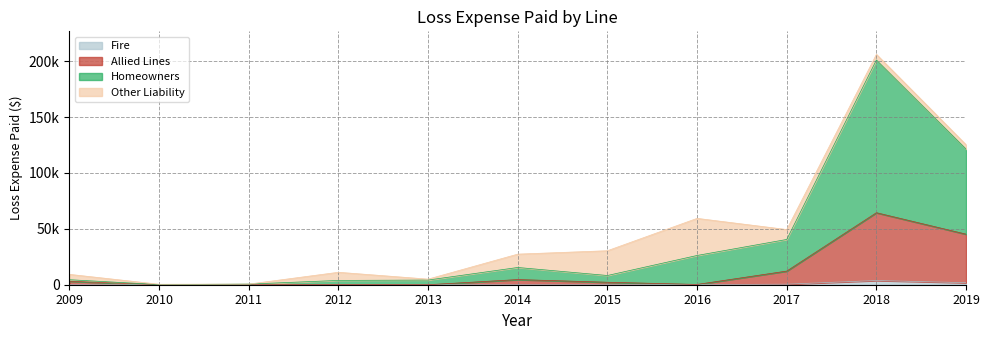

Which series has the largest total across all categories?

Homeowners